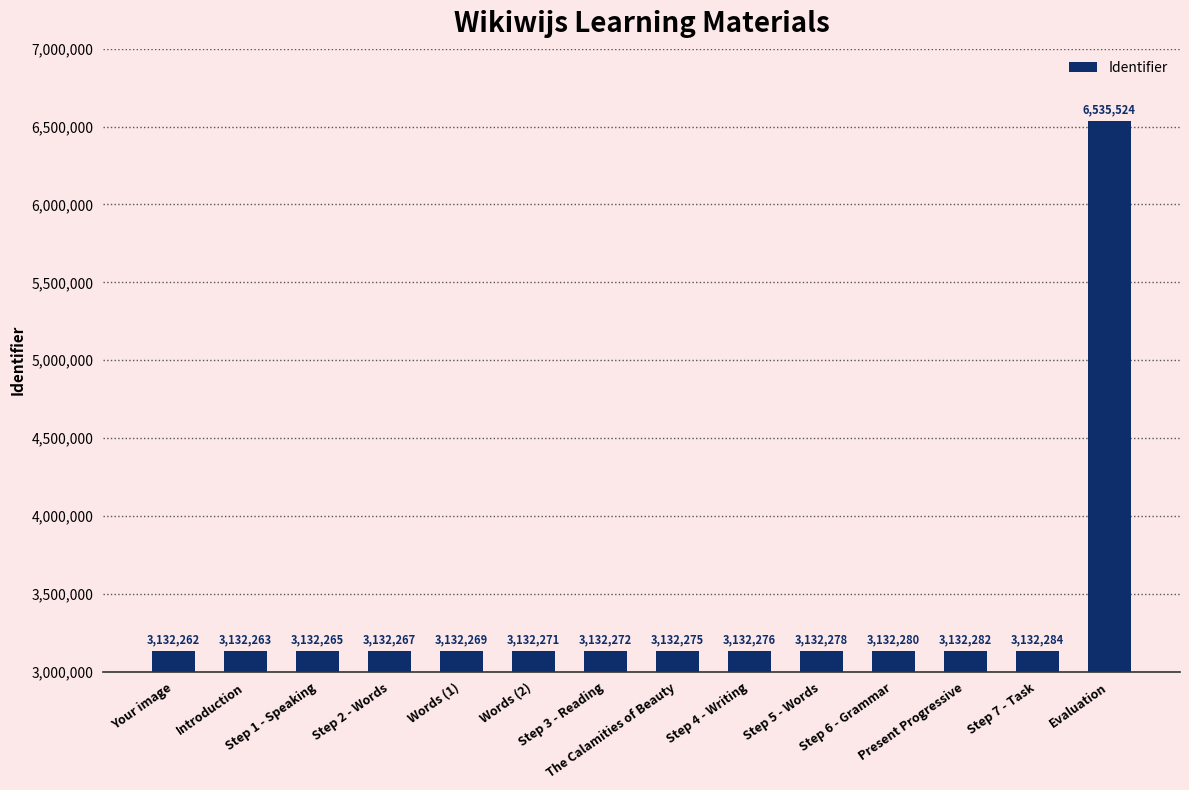

List the labels in order of value, smallest first.

Your image, Introduction, Step 1 - Speaking, Step 2 - Words, Words (1), Words (2), Step 3 - Reading, The Calamities of Beauty, Step 4 - Writing, Step 5 - Words, Step 6 - Grammar, Present Progressive, Step 7 - Task, Evaluation